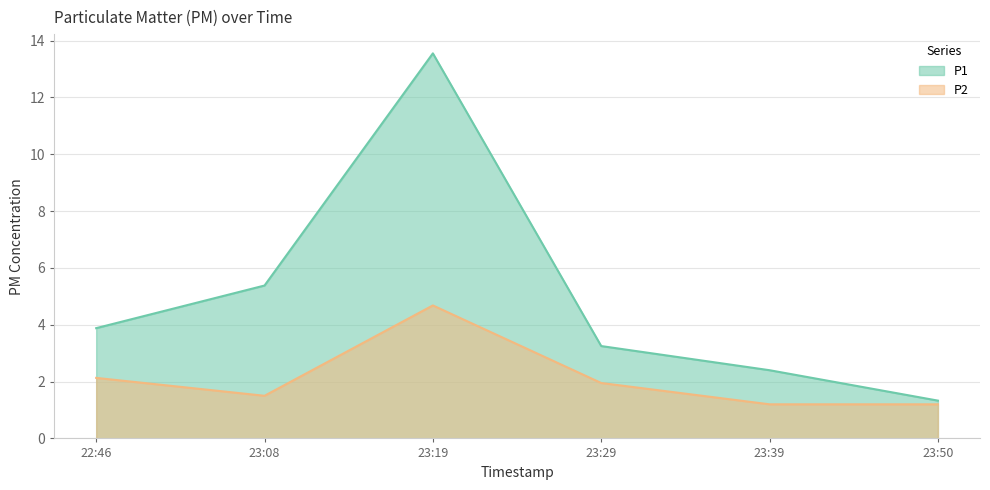

What is the maximum value shown in the chart?

13.6